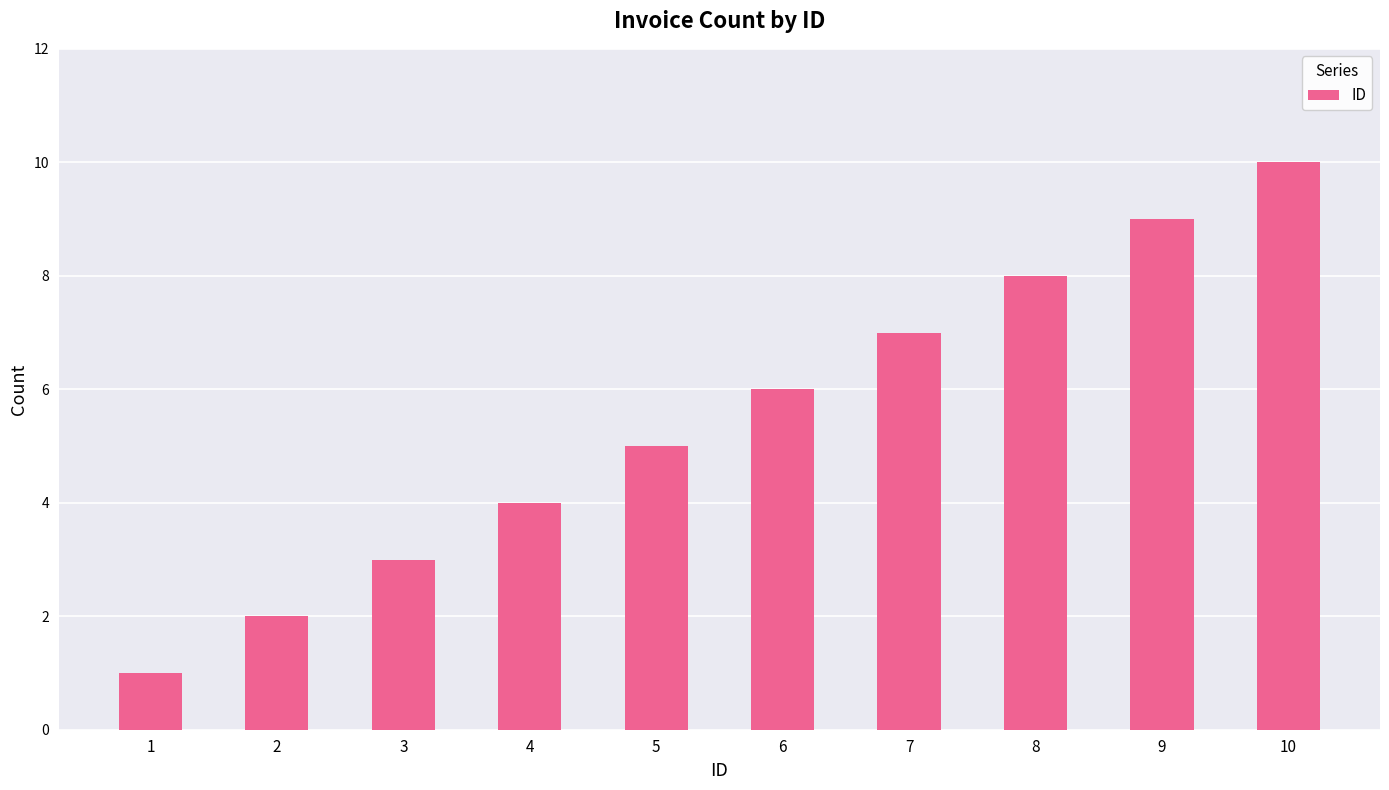

Is it true that the value at 9 is 6?

False